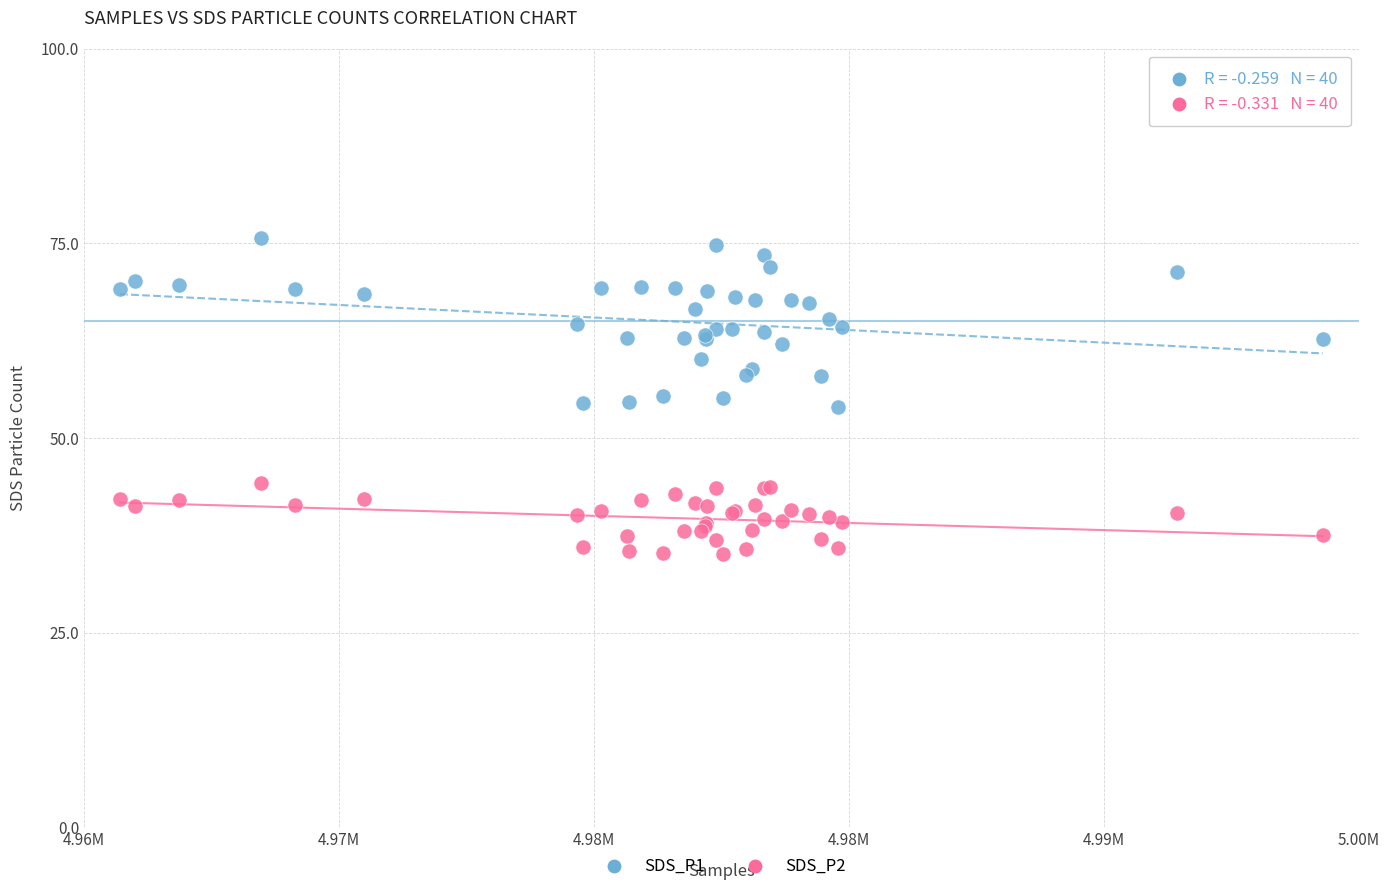

Which series contains the highest Y value?

SDS_P1